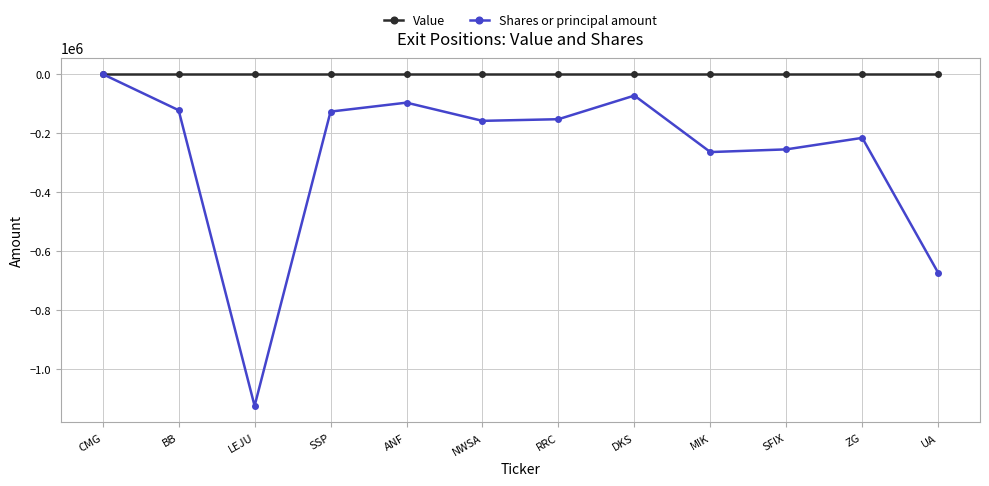

Is it true that Value equals 0 at SFIX?

True